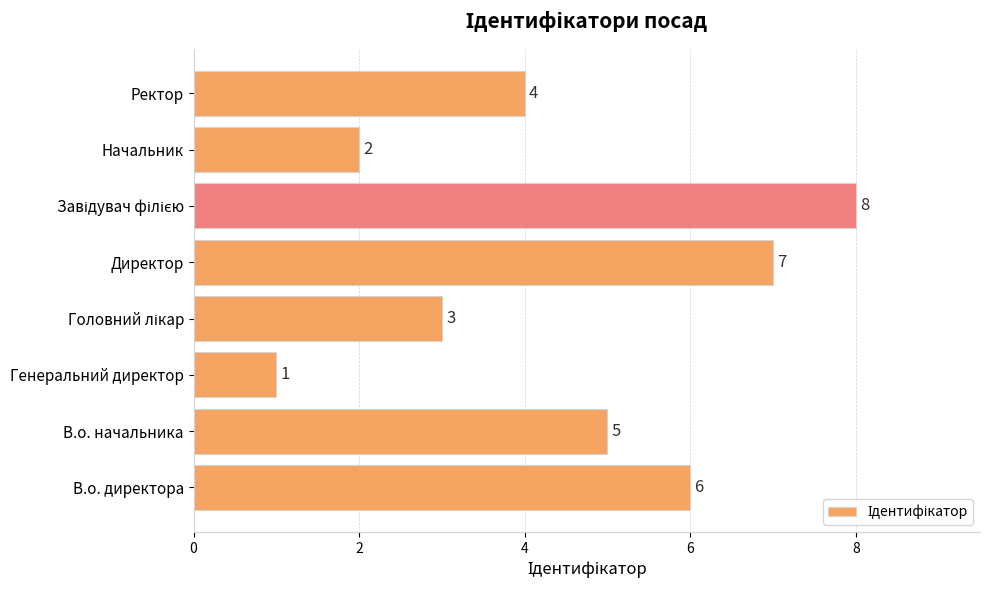

The value at В.о. директора is 6. True or false?

True